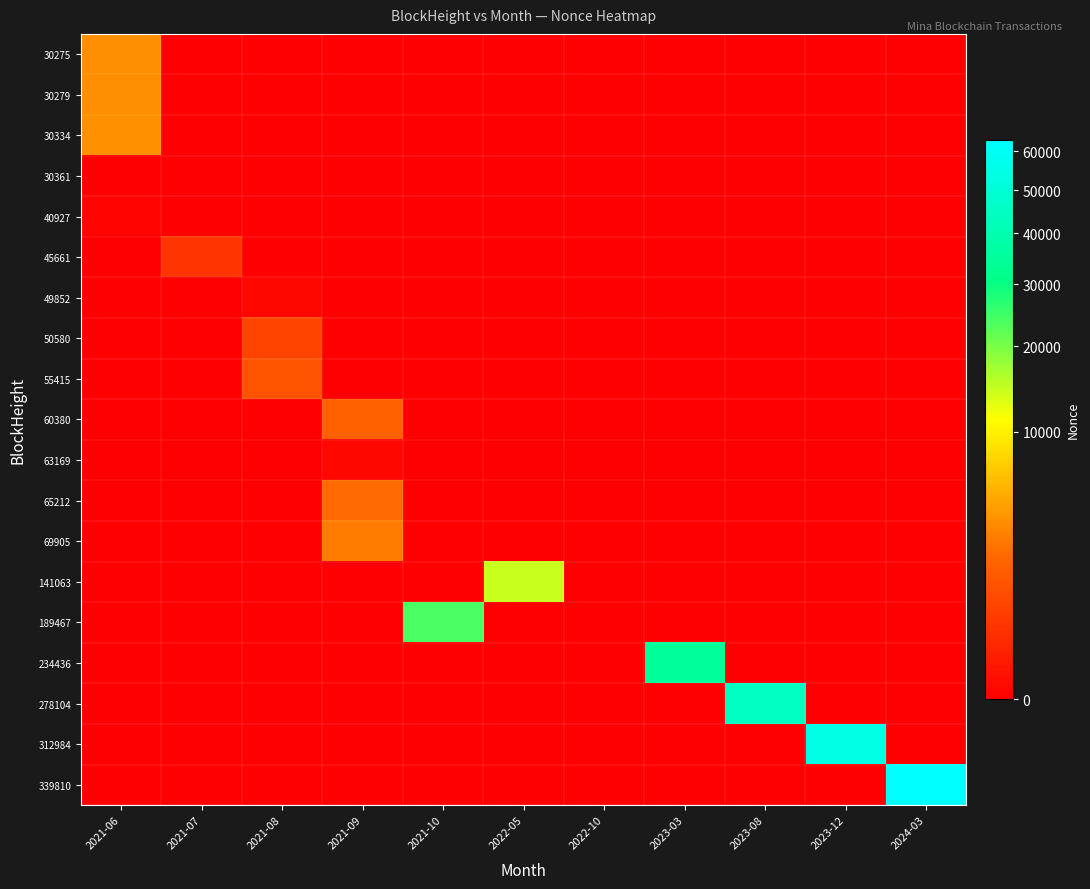

Which series has the largest total across all categories?

339810